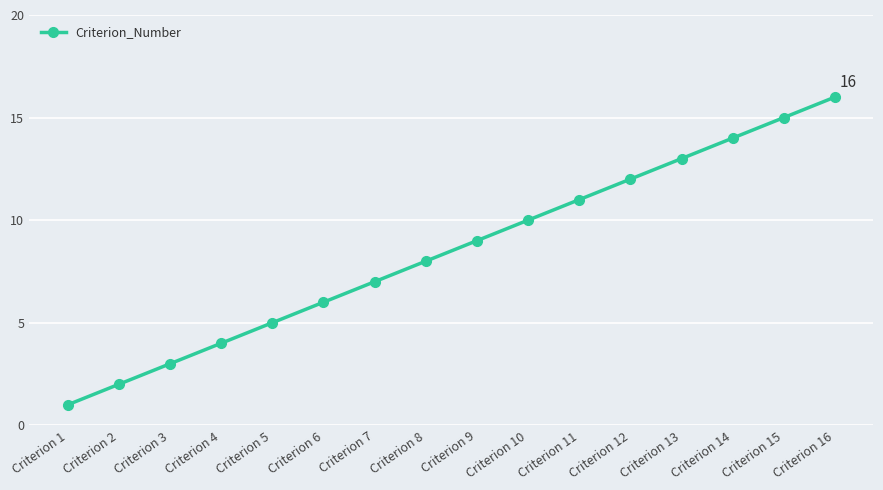

Is it true that the value at Criterion 12 is 12?

True